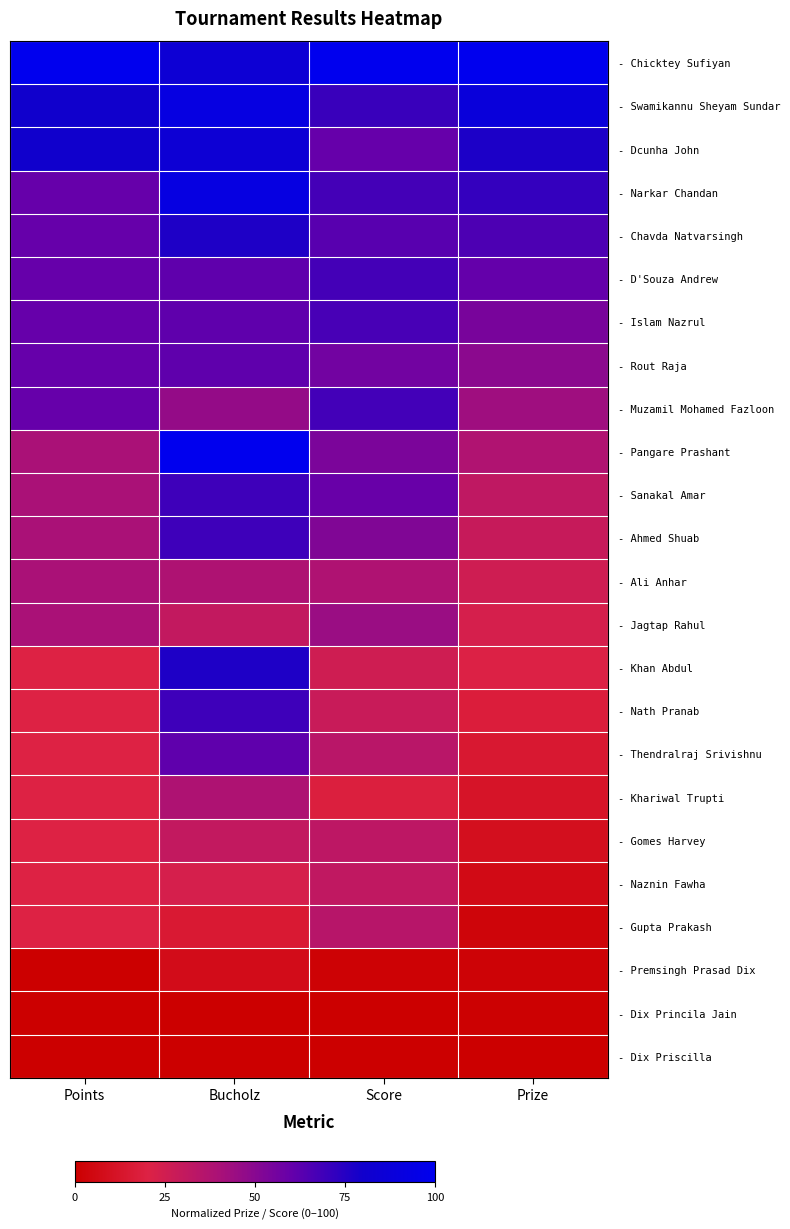

Reading left to right, extract all data points from this chart.

- Chicktey Sufiyan: Points=1.0	Bucholz=0.8	Score=1.0	Prize=1.0
- Swamikannu Sheyam Sundar: Points=0.8	Bucholz=0.9	Score=0.7	Prize=0.9
- Dcunha John: Points=0.8	Bucholz=0.8	Score=0.6	Prize=0.8
- Narkar Chandan: Points=0.6	Bucholz=0.9	Score=0.7	Prize=0.7
- Chavda Natvarsingh: Points=0.6	Bucholz=0.8	Score=0.6	Prize=0.7
- D'Souza Andrew: Points=0.6	Bucholz=0.6	Score=0.7	Prize=0.6
- Islam Nazrul: Points=0.6	Bucholz=0.6	Score=0.7	Prize=0.5
- Rout Raja: Points=0.6	Bucholz=0.6	Score=0.6	Prize=0.5
- Muzamil Mohamed Fazloon: Points=0.6	Bucholz=0.5	Score=0.7	Prize=0.4
- Pangare Prashant: Points=0.4	Bucholz=1.0	Score=0.5	Prize=0.4
- Sanakal Amar: Points=0.4	Bucholz=0.7	Score=0.6	Prize=0.3
- Ahmed Shuab: Points=0.4	Bucholz=0.7	Score=0.5	Prize=0.3
- Ali Anhar: Points=0.4	Bucholz=0.4	Score=0.4	Prize=0.3
- Jagtap Rahul: Points=0.4	Bucholz=0.3	Score=0.4	Prize=0.2
- Khan Abdul: Points=0.2	Bucholz=0.8	Score=0.3	Prize=0.2
- Nath Pranab: Points=0.2	Bucholz=0.7	Score=0.3	Prize=0.2
- Thendralraj Srivishnu: Points=0.2	Bucholz=0.6	Score=0.3	Prize=0.1
- Khariwal Trupti: Points=0.2	Bucholz=0.4	Score=0.2	Prize=0.1
- Gomes Harvey: Points=0.2	Bucholz=0.3	Score=0.3	Prize=0.1
- Naznin Fawha: Points=0.2	Bucholz=0.2	Score=0.3	Prize=0.1
- Gupta Prakash: Points=0.2	Bucholz=0.2	Score=0.3	Prize=0.0
- Premsingh Prasad Dix: Points=0.0	Bucholz=0.1	Score=0.0	Prize=0.0
- Dix Princila Jain: Points=0.0	Bucholz=0.0	Score=0.0	Prize=0.0
- Dix Priscilla: Points=0.0	Bucholz=0.0	Score=0.0	Prize=0.0